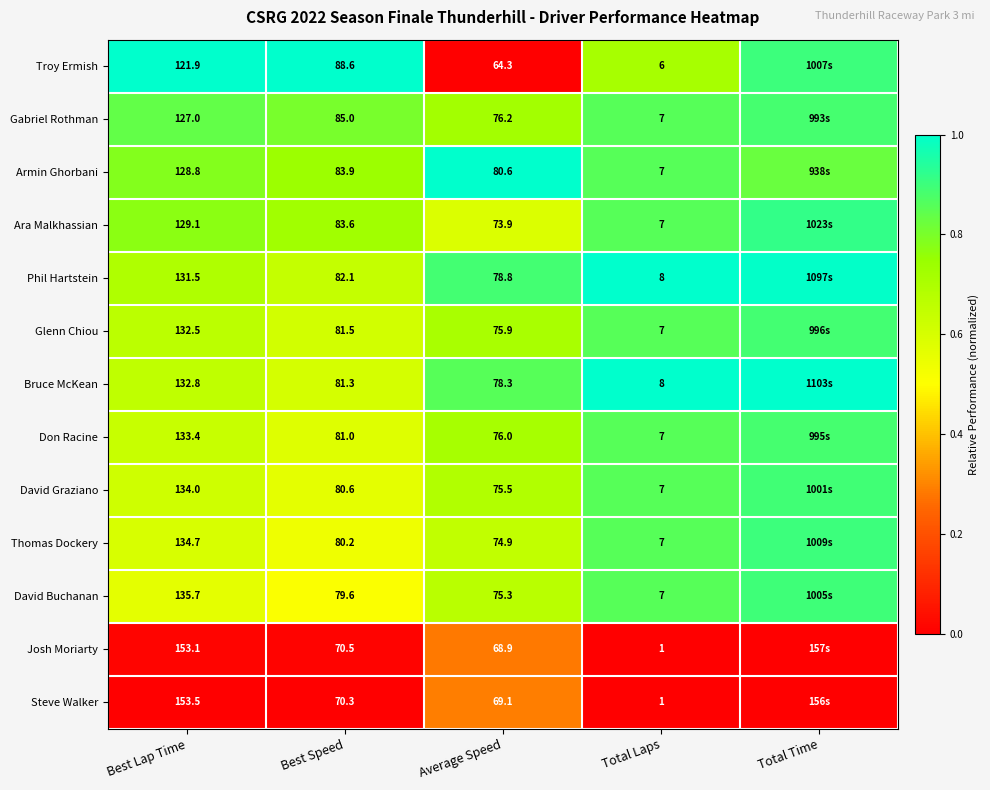

Between Best Speed and Total Laps, which series saw the biggest shift?

Troy Ermish